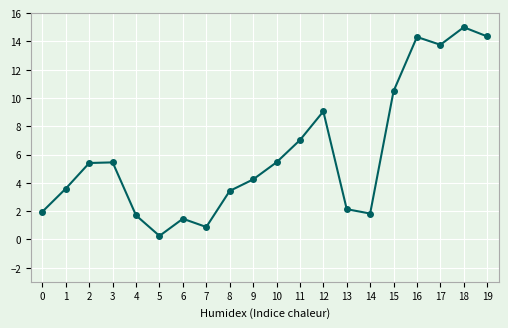

At which category does the data reach its first local valley?

5